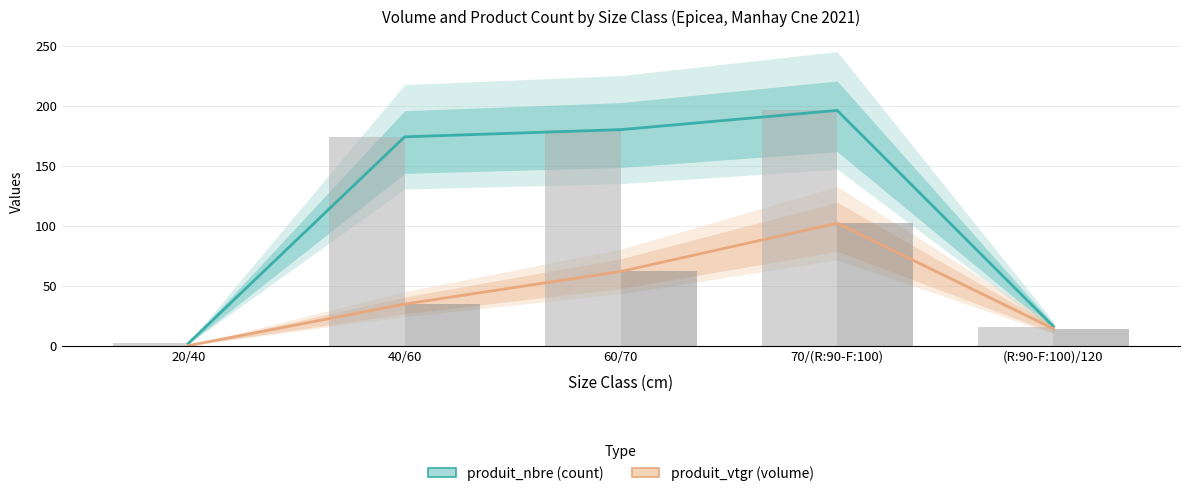

What is the label of the 1st bar from the right?

(R:90-F:100)/120